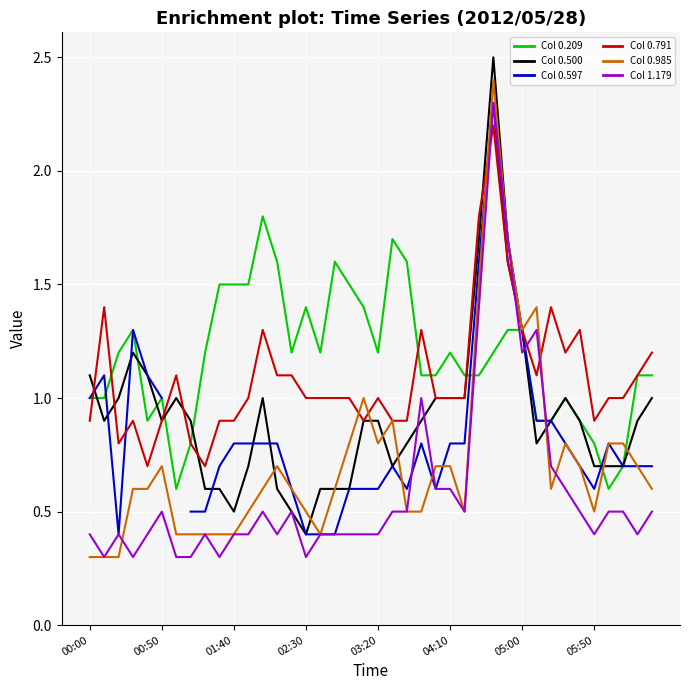

What is the sum of all Range 0.985 values?

28.9